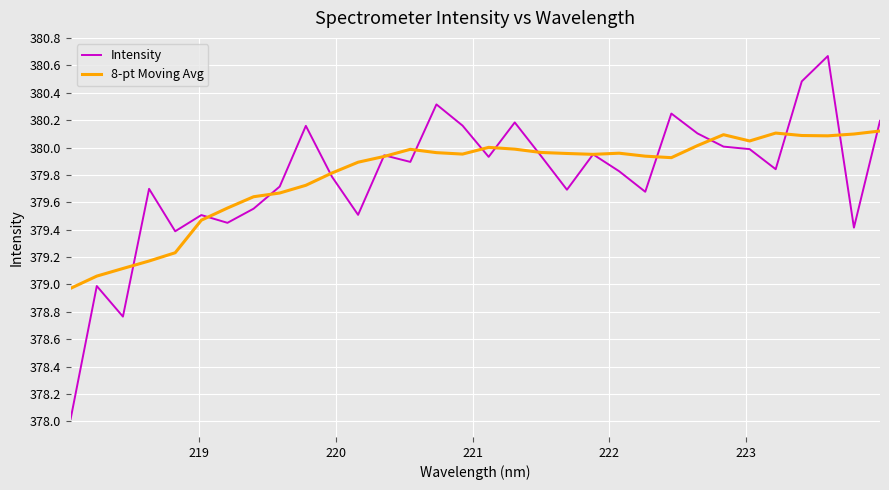

What is the minimum value shown in the chart?

378.0